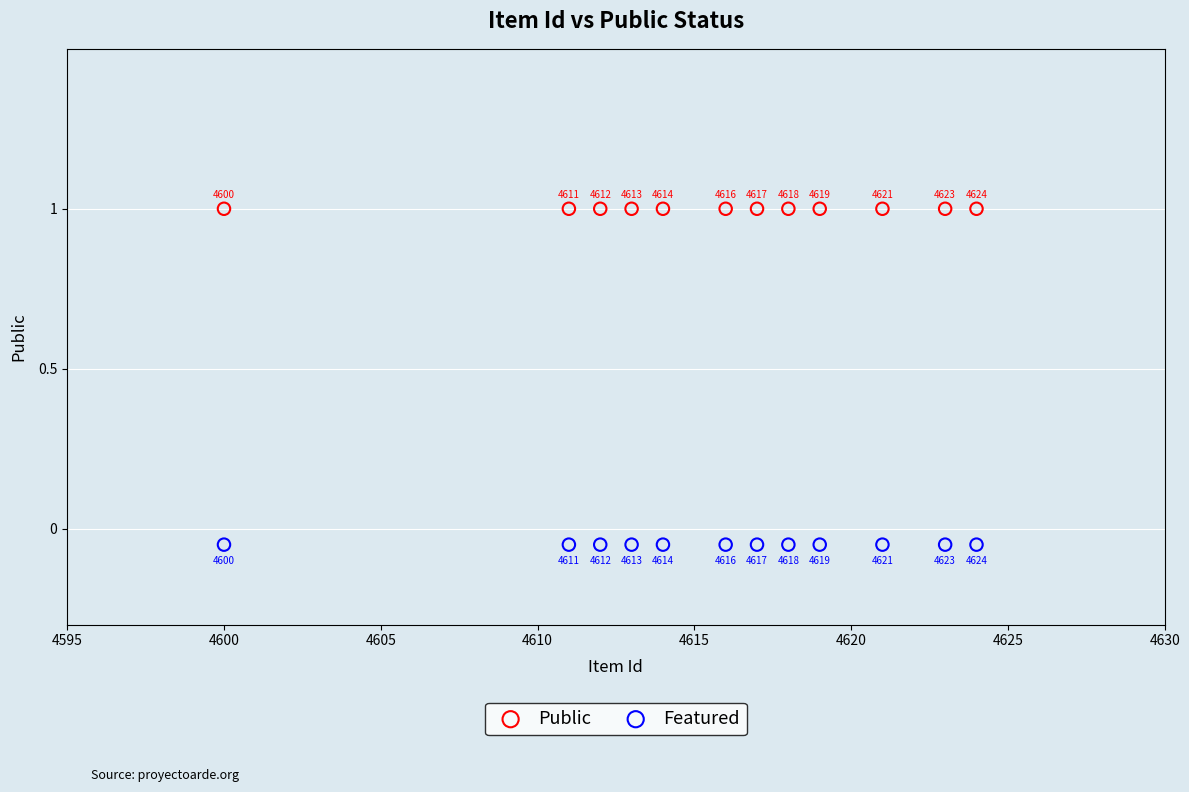

Which series contains the highest Y value?

Public